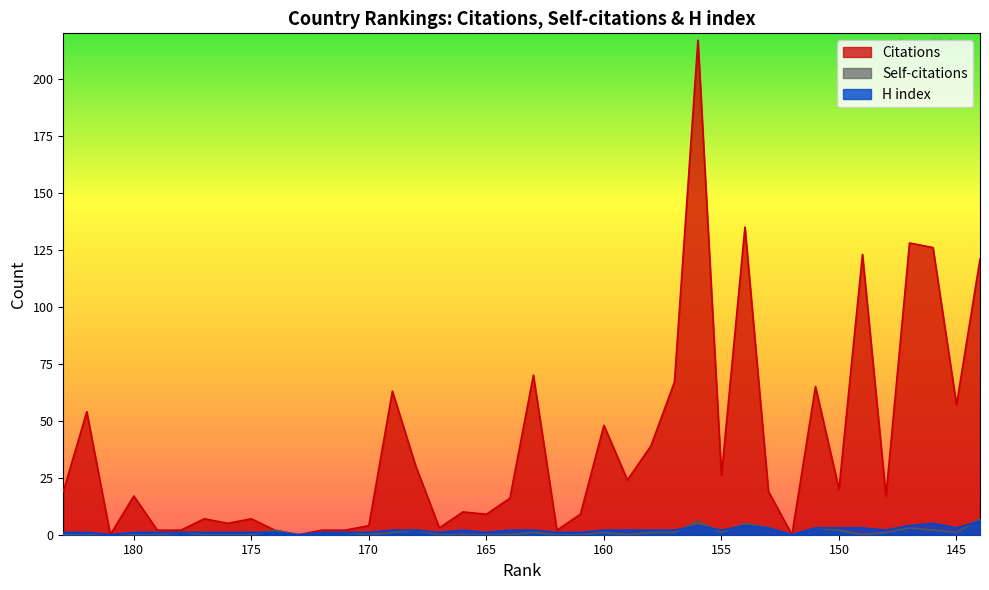

What is the difference between the maximum and minimum values in the Self-citations series?

7